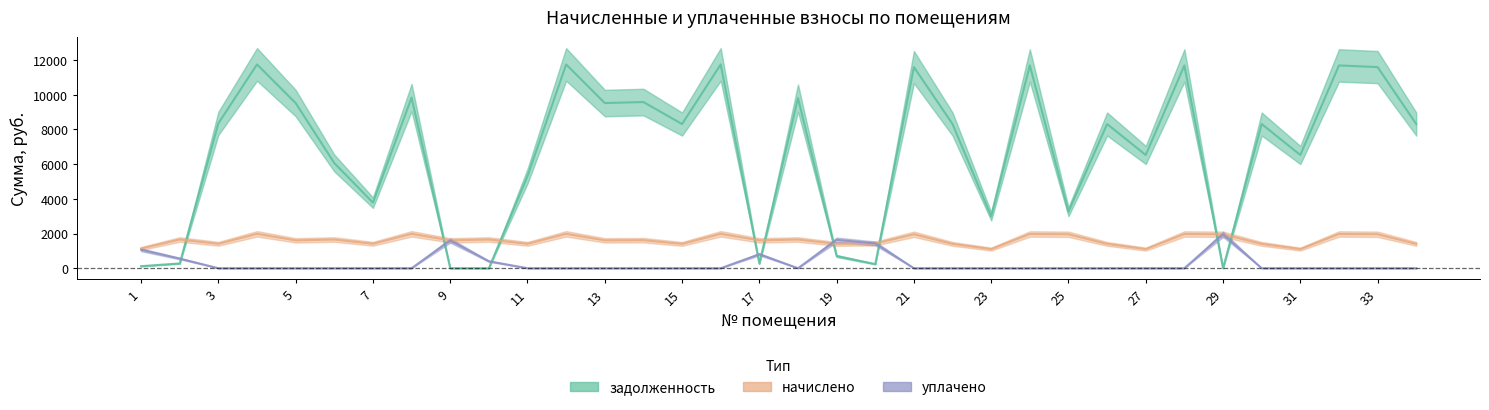

The value of уплачено at 34 is -1360.2. True or false?

False